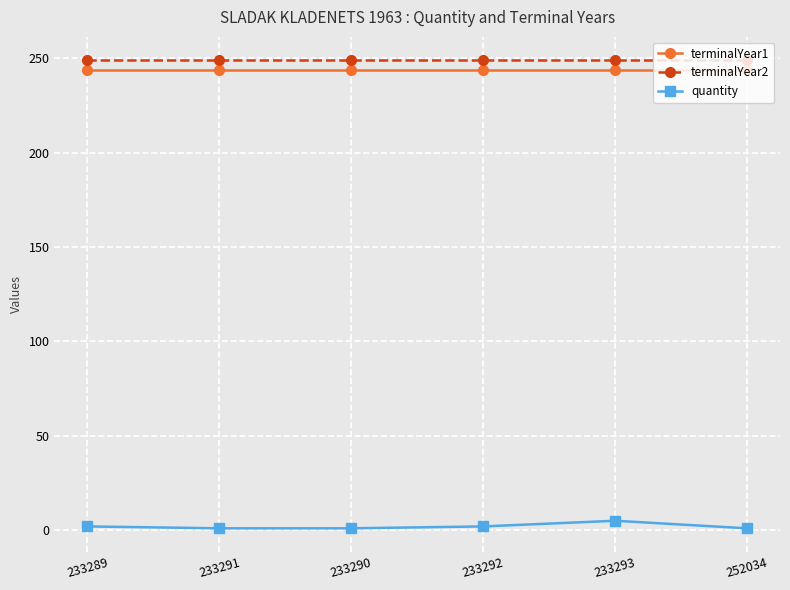

What position from the left is 233292?

4